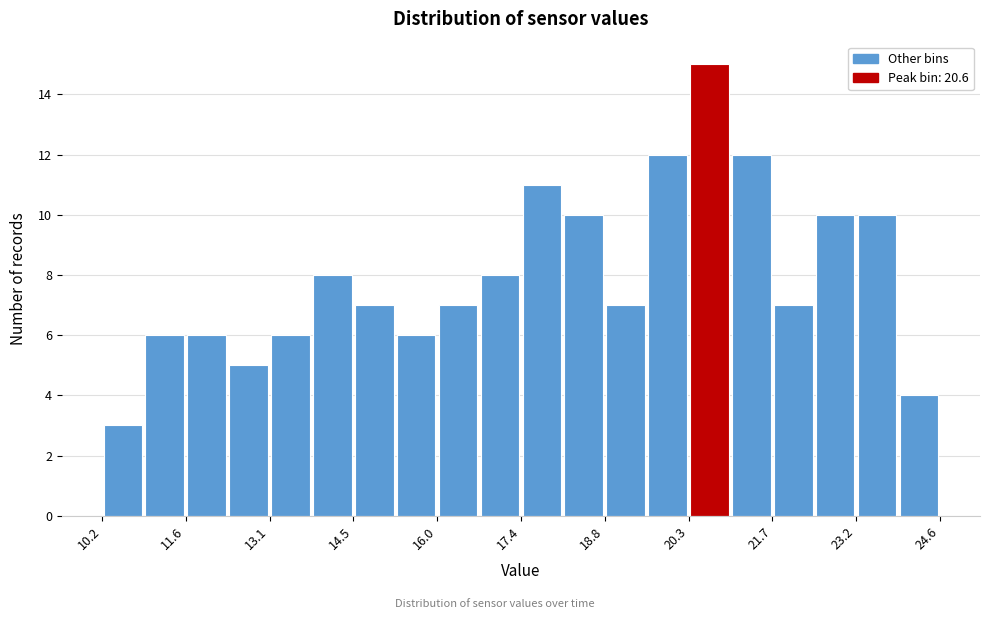

Read against the x-axis, roughly where is the centre of the tallest bar?

20.6